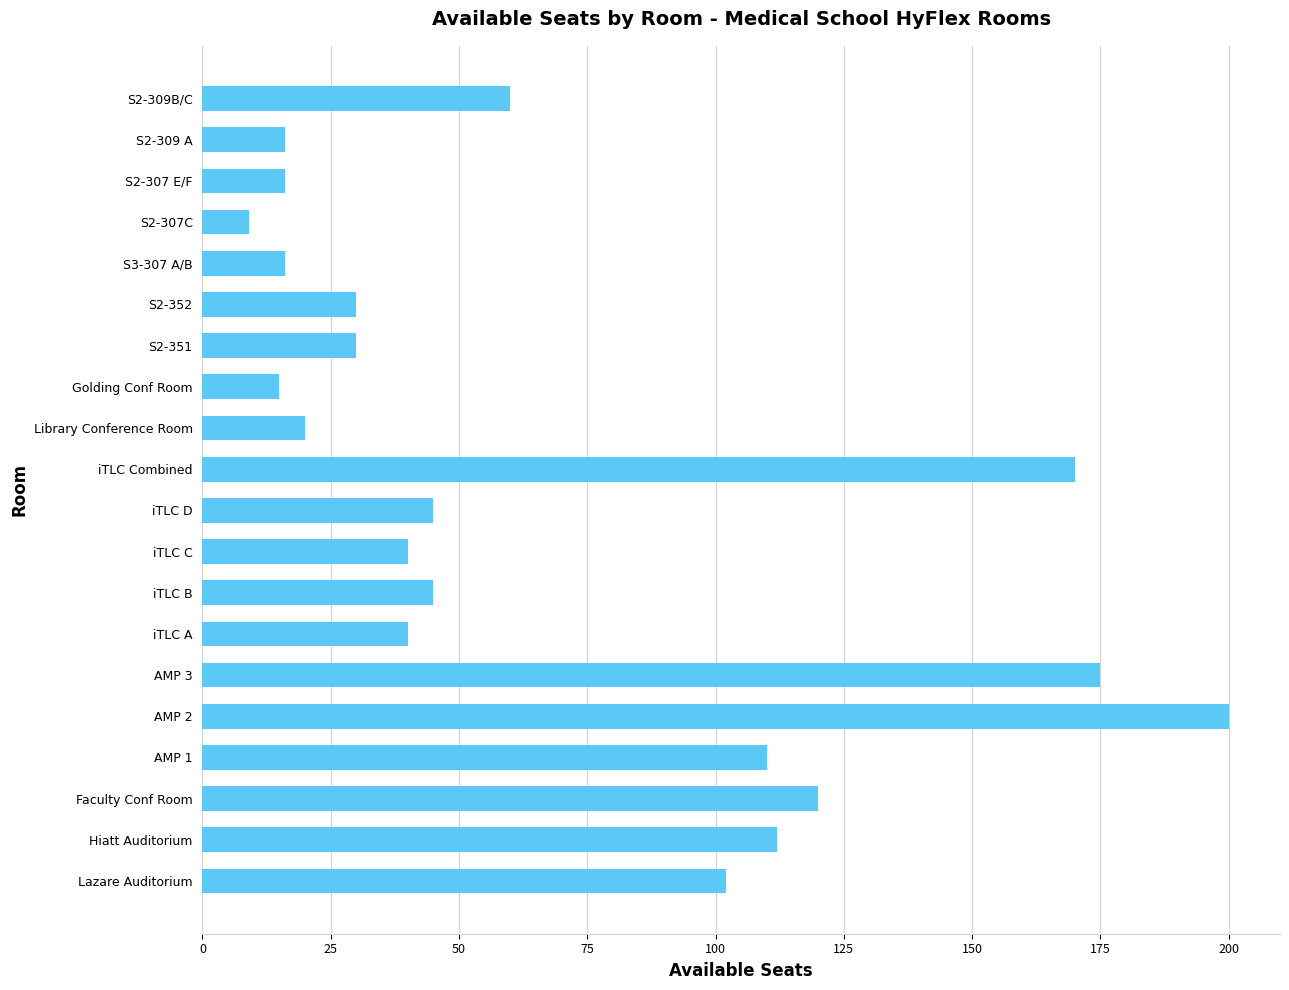

What is the minimum value shown in the chart?

9